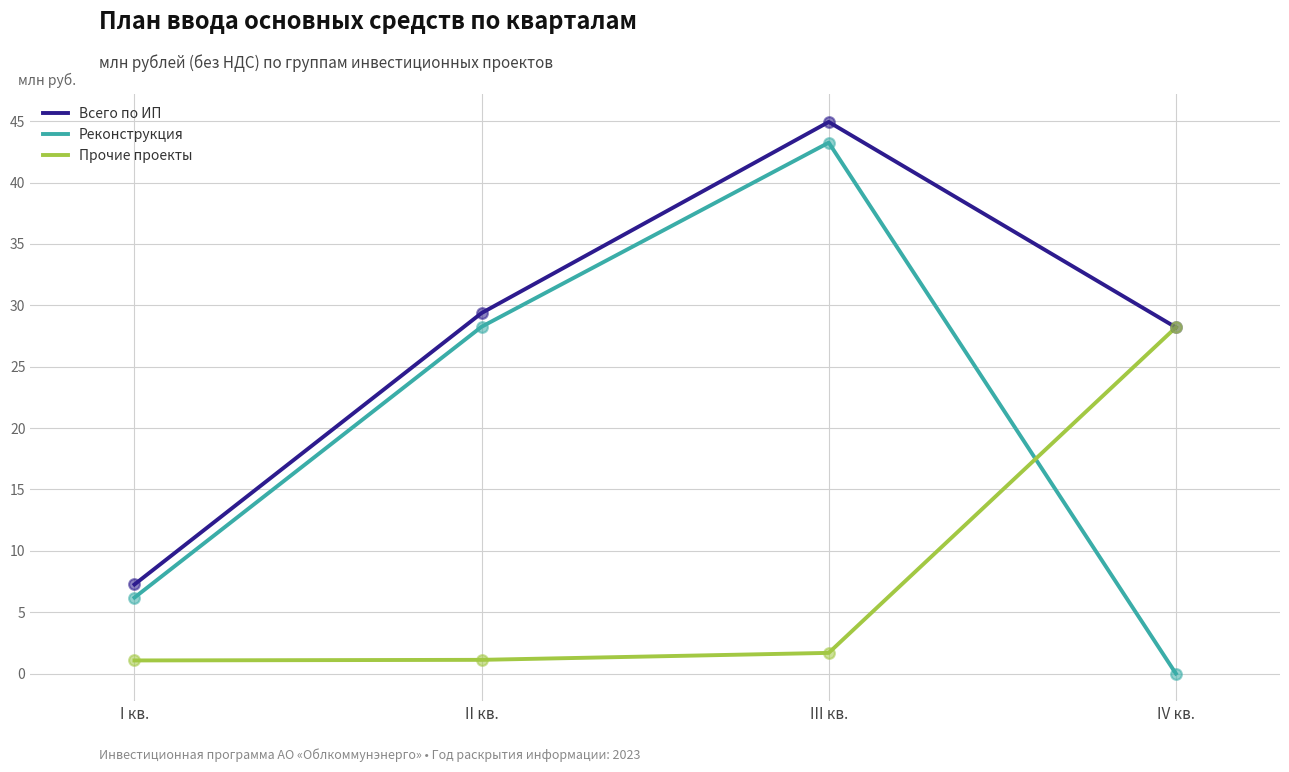

What is the spread (max minus min) of values at IV кв.?

28.2